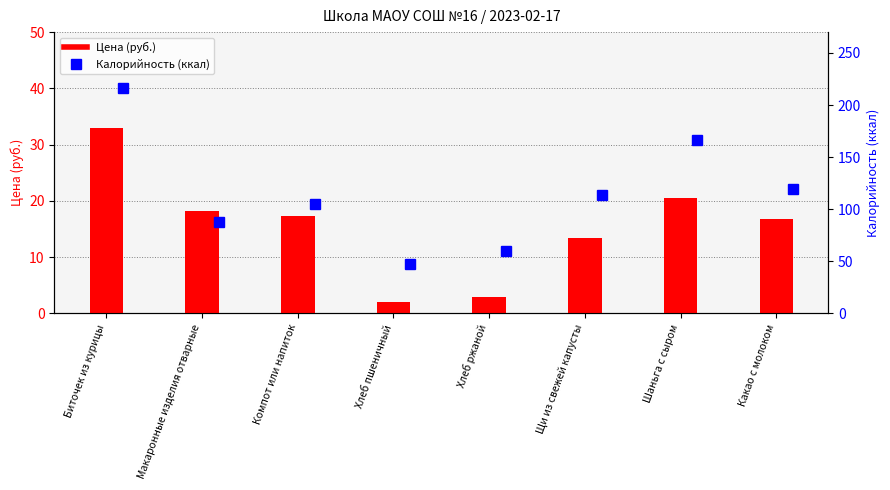

What value does the Калорийность (ккал) series have at Биточек из курицы?

216.4